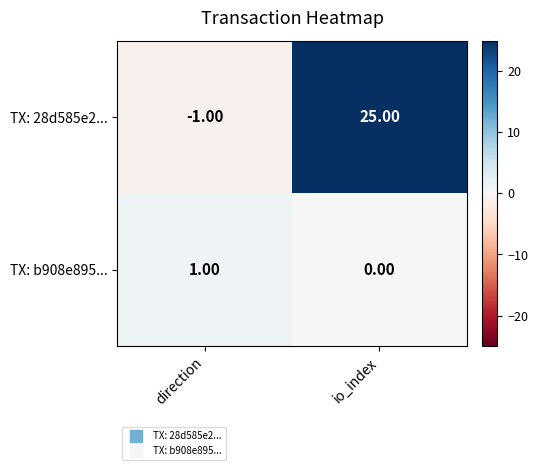

What is the difference between the maximum and minimum values in the TX: 28d585e2... series?

26